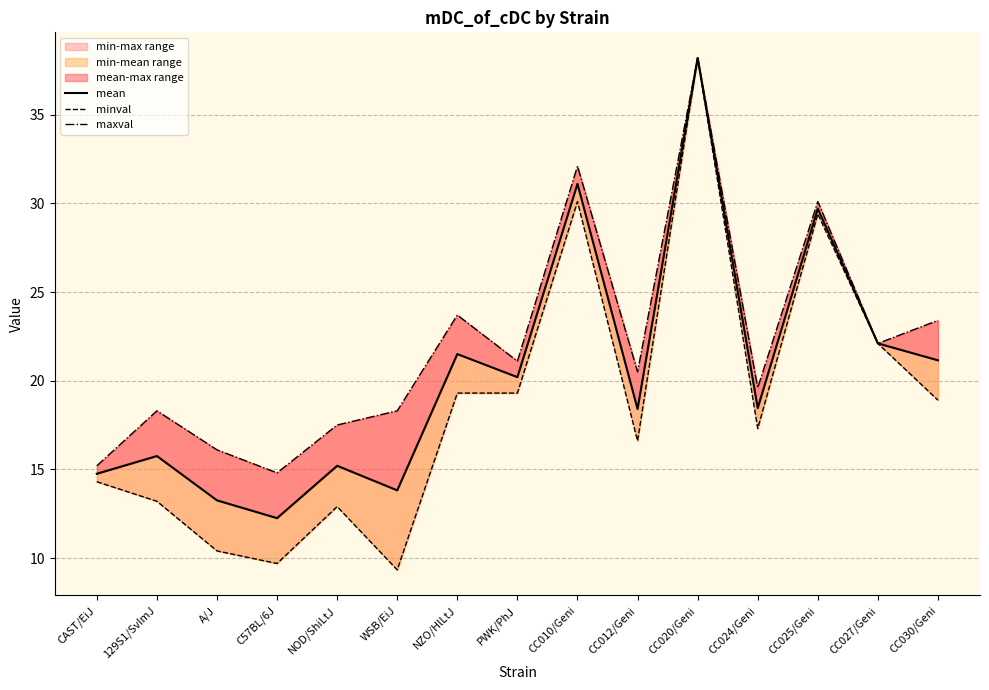

At which label is maxval closest to 26?

NZO/HlLtJ